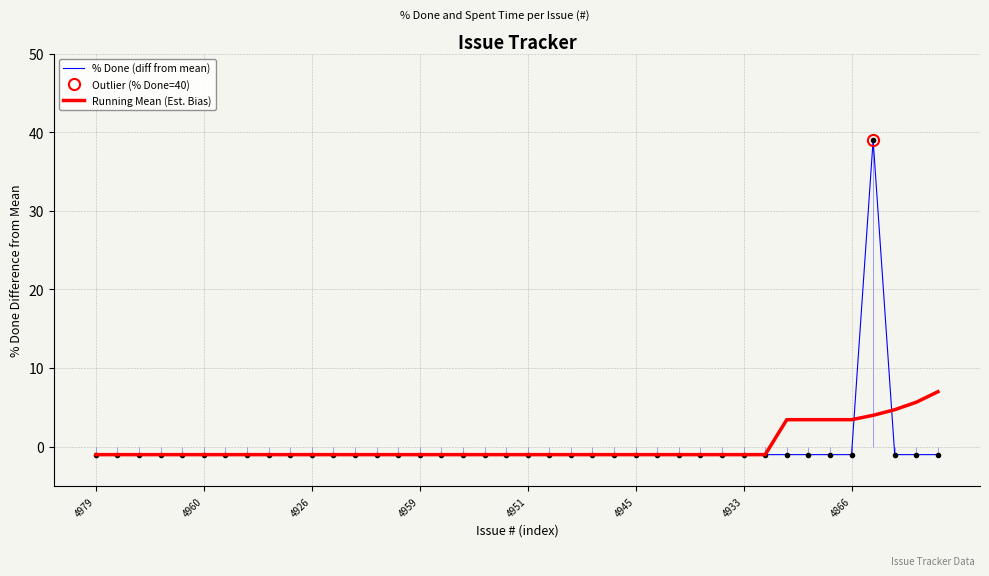

What is the maximum value for Running Mean (Est. Bias)?

7.0